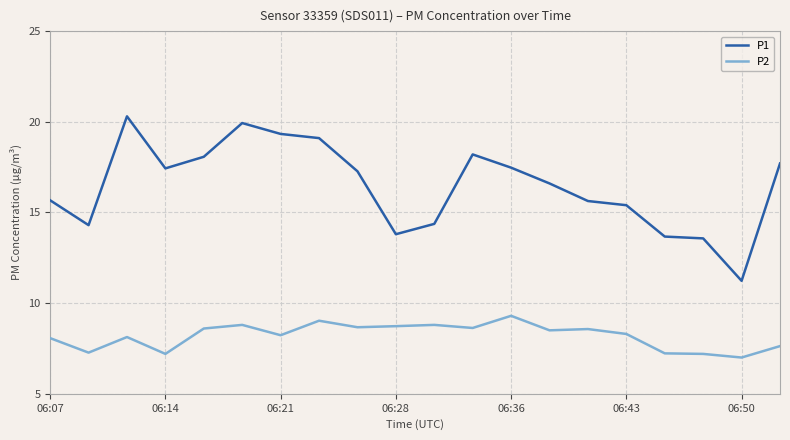

In P1, how many points are lower than both neighbors (excluding endpoints)?

4